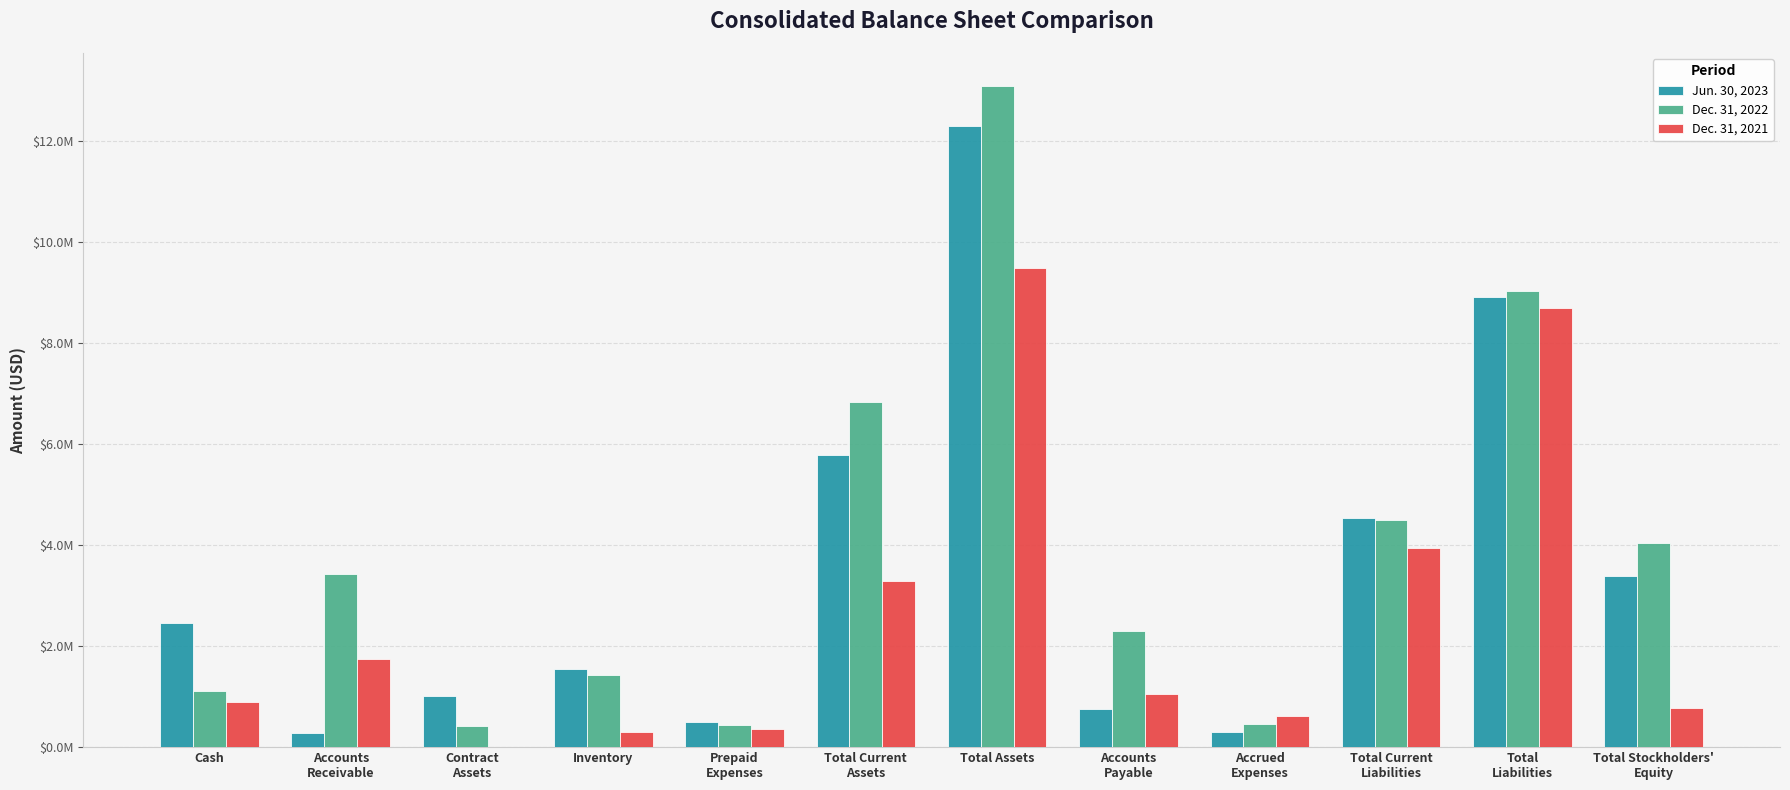

What is the difference between the second highest and second lowest values in the Dec. 31, 2022 series?

8597328